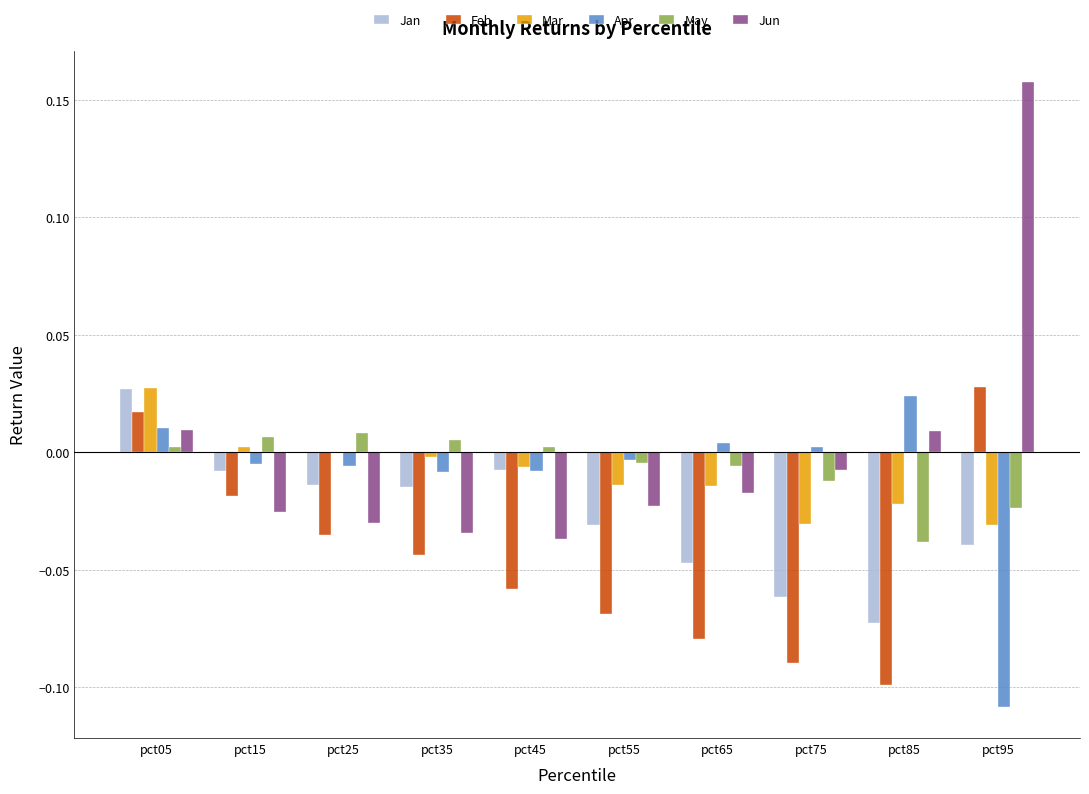

Does the chart contain stacked bars?

No